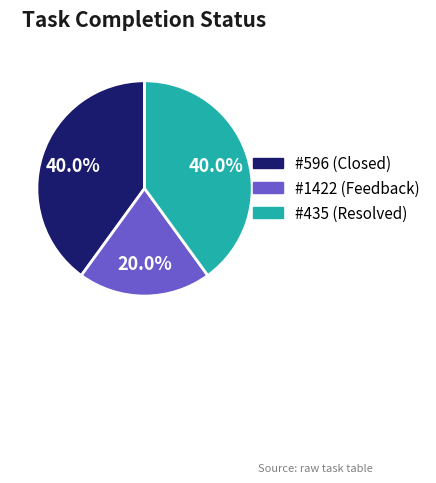

Is there a majority slice in this chart?

No